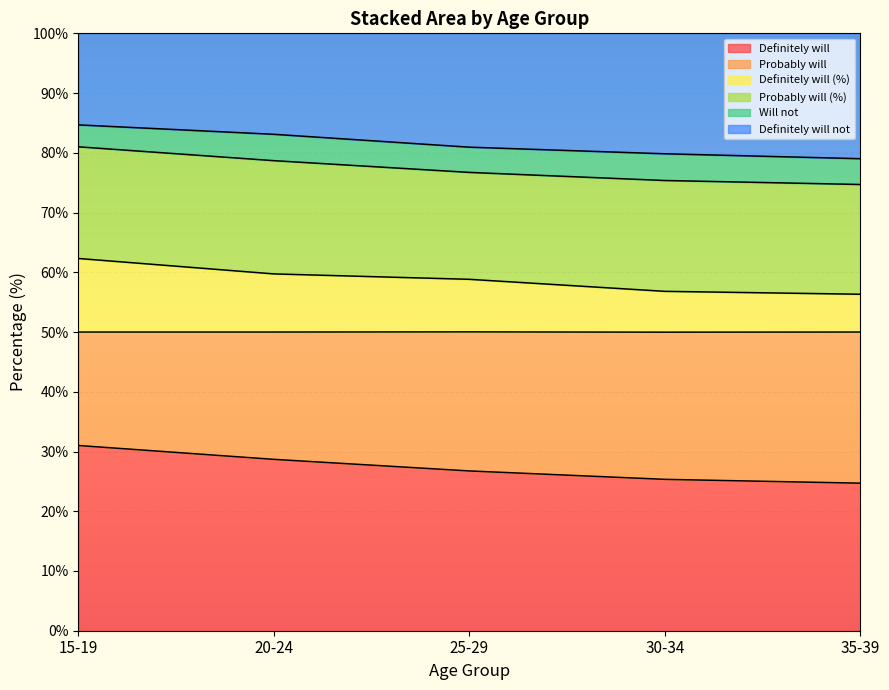

True or false: Definitely will has more than 2 interior local peaks.

False